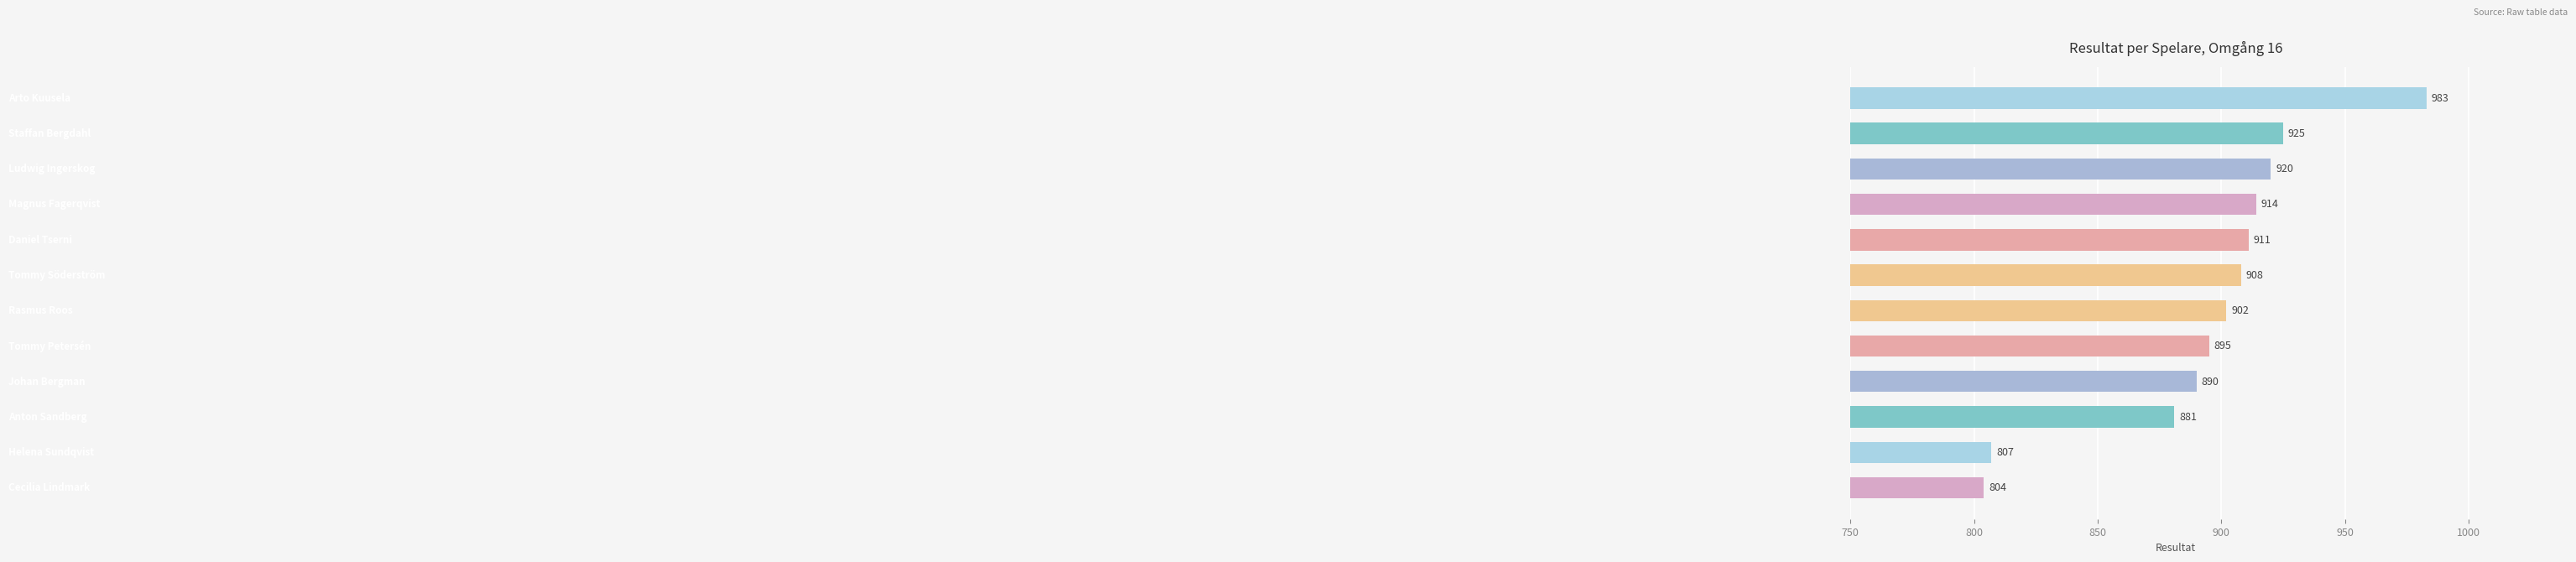

What is the value of the 8th bar from the top?

895